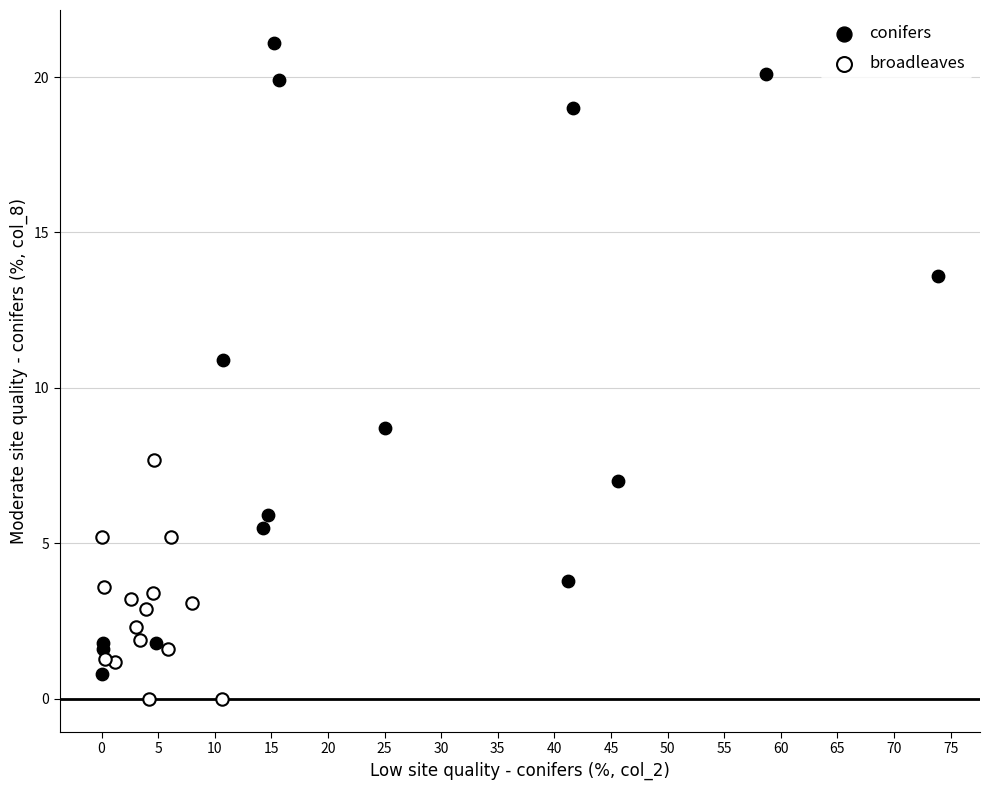

Which series reaches the maximum Y coordinate?

conifers